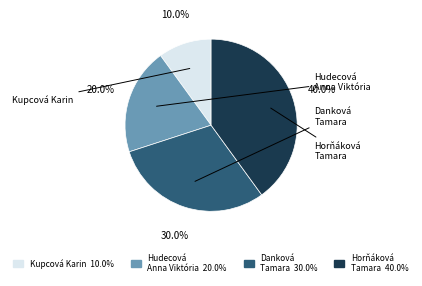

How many segments does this pie chart have?

4